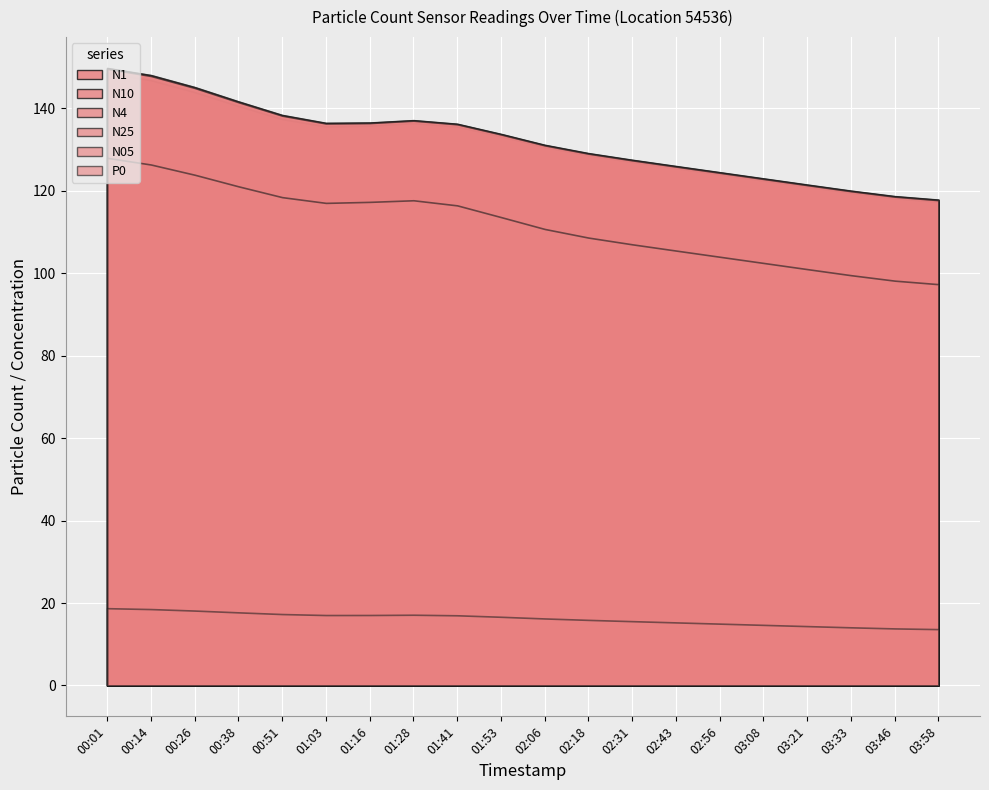

Is it true that N1 equals 130.0 at 02:06?

True